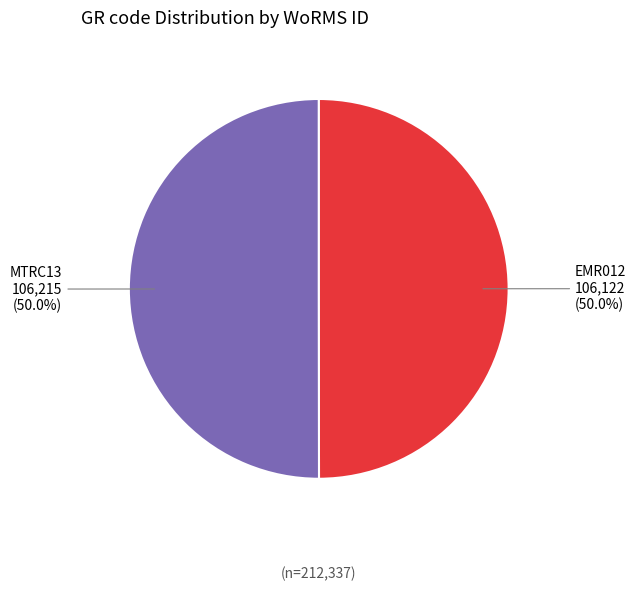

What is the ratio of the value at EMR012 to the value at MTRC13?

1.0